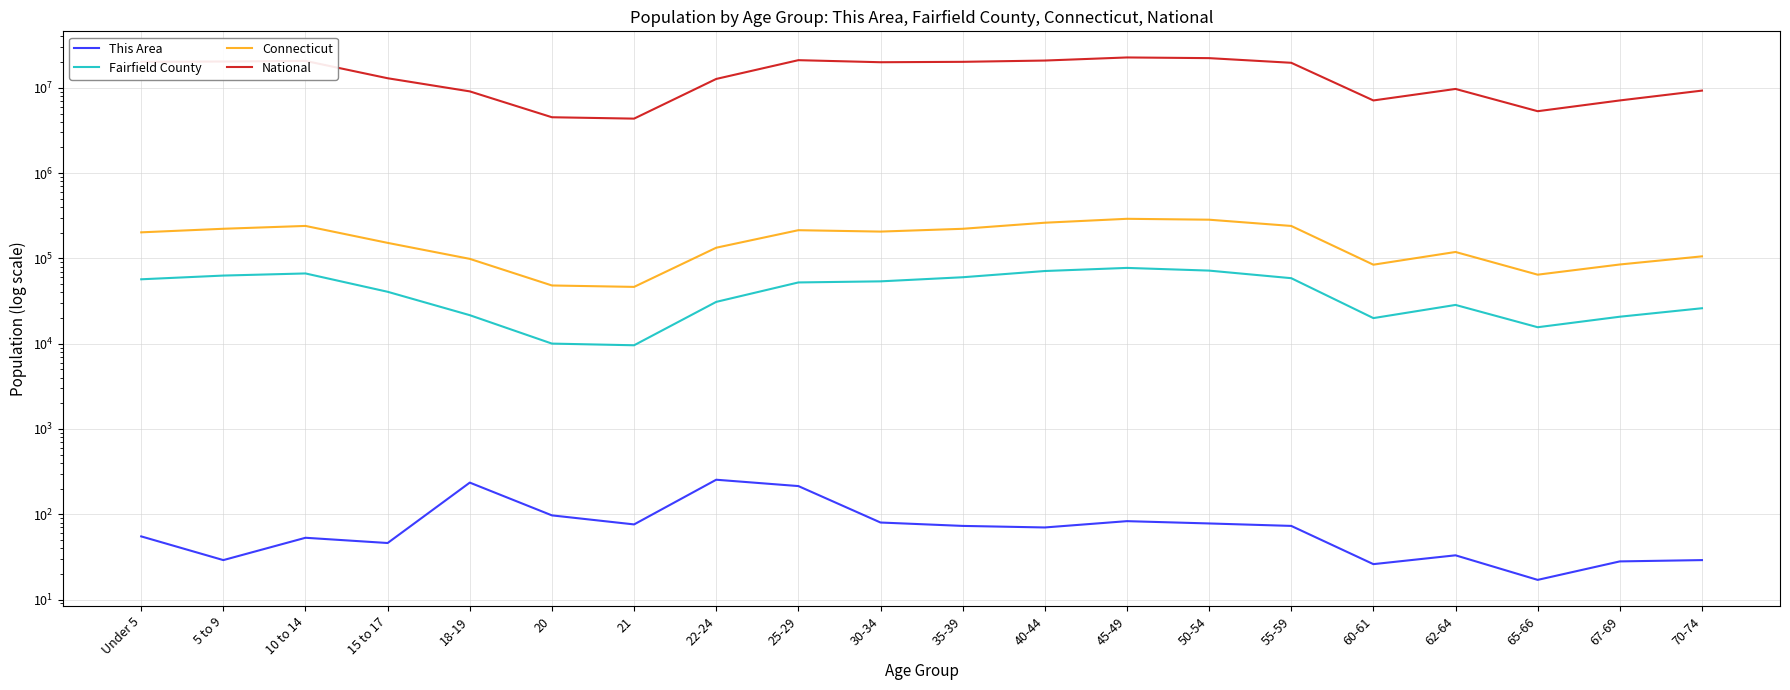

Reading left to right, what are all the values shown in this chart?

This Area: Under 5=55	5 to 9=29	10 to 14=53	15 to 17=46	18-19=235	20=97	21=76	22-24=254	25-29=214	30-34=80	35-39=73	40-44=70	45-49=83	50-54=78	55-59=73	60-61=26	62-64=33	65-66=17	67-69=28	70-74=29
Fairfield County: Under 5=56899	5 to 9=62907	10 to 14=66606	15 to 17=40607	18-19=21585	20=10023	21=9580	22-24=30913	25-29=52251	30-34=53812	35-39=60121	40-44=71125	45-49=77362	50-54=71924	55-59=58614	60-61=19951	62-64=28474	65-66=15593	67-69=20712	70-74=26036
Connecticut: Under 5=202106	5 to 9=222571	10 to 14=240265	15 to 17=152073	18-19=98761	20=48139	21=46335	22-24=133424	25-29=214145	30-34=206232	35-39=222401	40-44=262037	45-49=291272	50-54=284325	55-59=240157	60-61=84356	62-64=118939	65-66=64434	67-69=84847	70-74=105663
National: Under 5=20201362	5 to 9=20348657	10 to 14=20677194	15 to 17=12954254	18-19=9086089	20=4519129	21=4354294	22-24=12712576	25-29=21101849	30-34=19962099	35-39=20179642	40-44=20890964	45-49=22708591	50-54=22298125	55-59=19664805	60-61=7113727	62-64=9704197	65-66=5319902	67-69=7115361	70-74=9278166